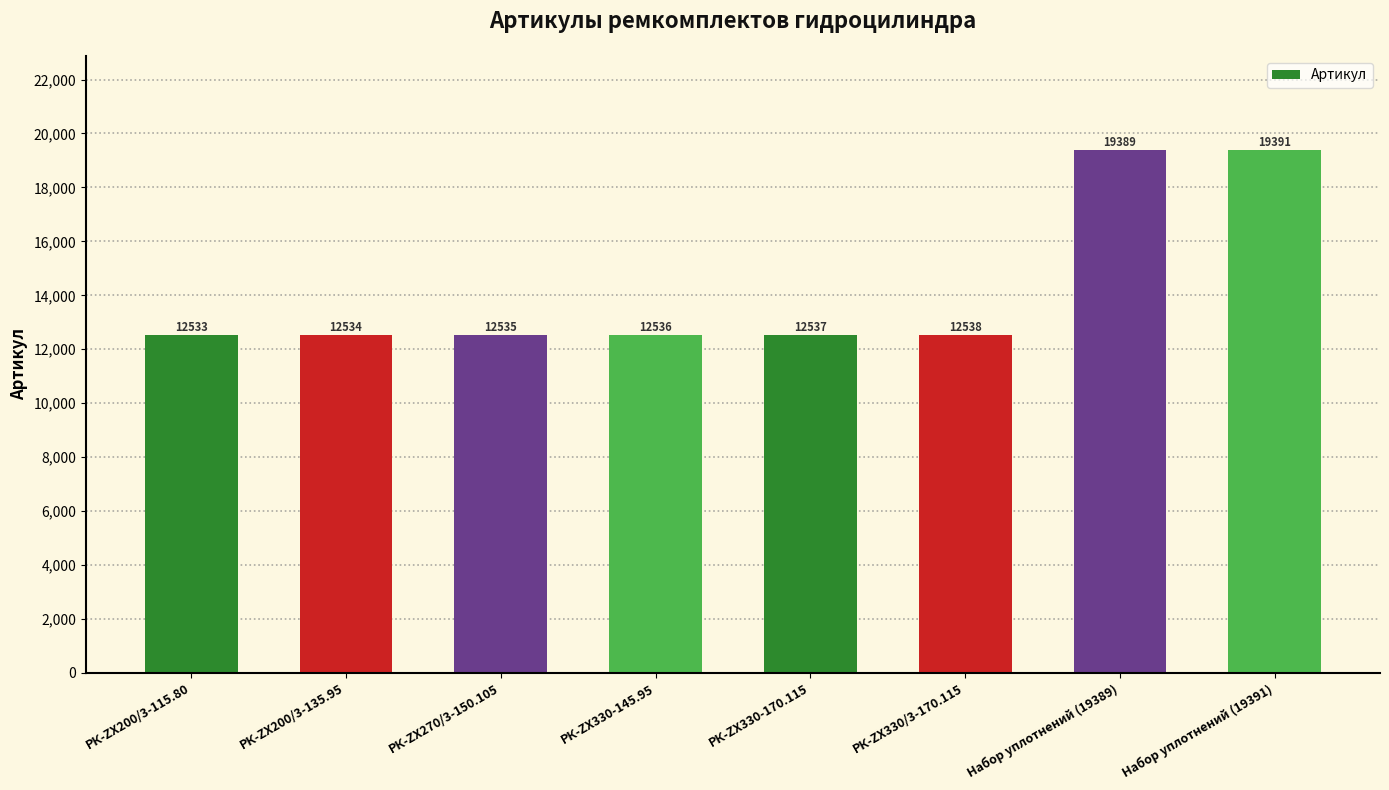

How many bars are there in total?

8